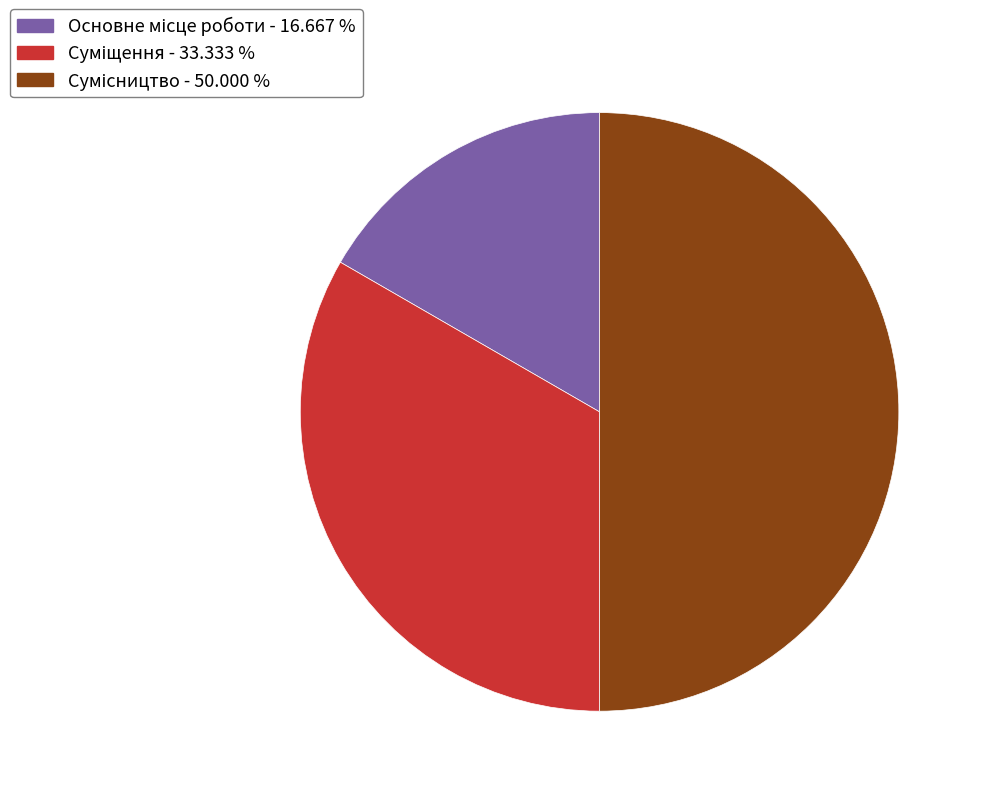

Rank the categories by value from highest to lowest.

Сумісництво, Суміщення, Основне місце роботи